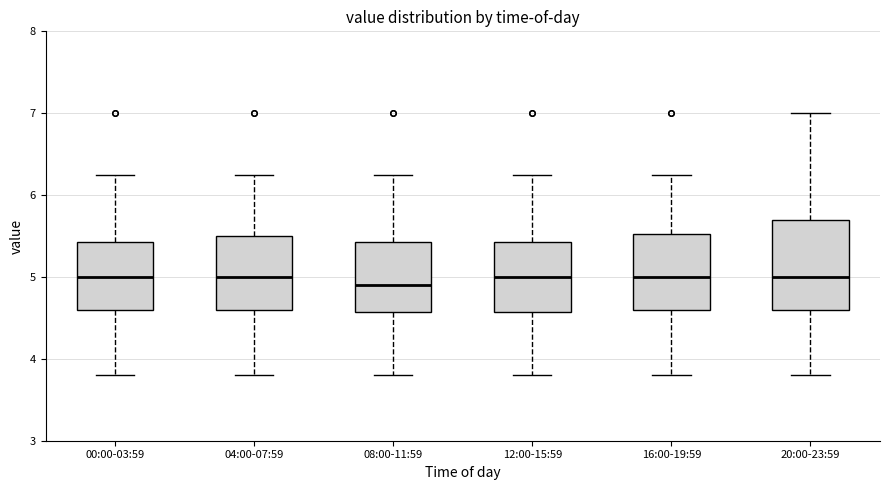

Comparing the boxes themselves (not the whiskers), which one is the tallest?

20:00-23:59